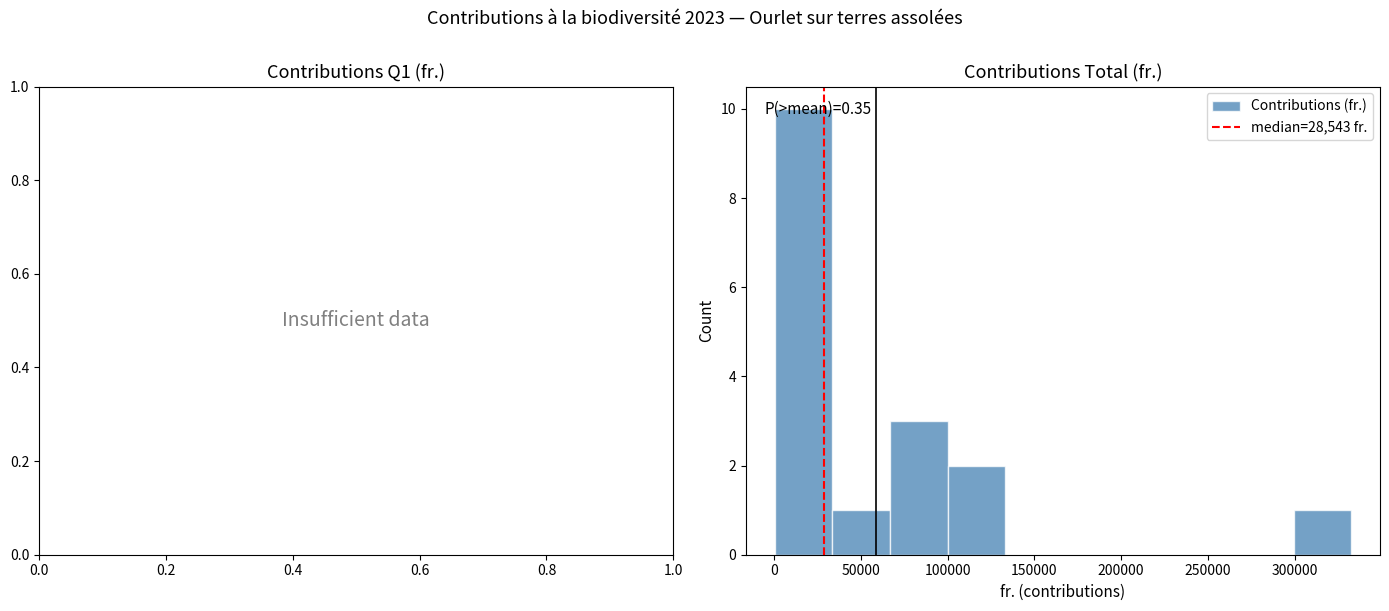

Which range on the x-axis has the tallest bar?

0 to 35000